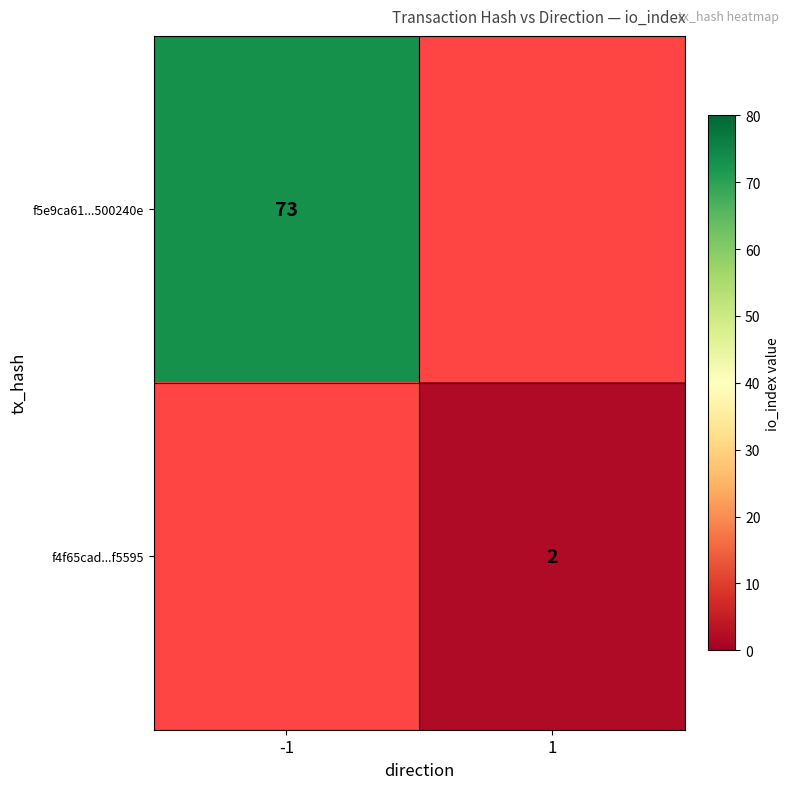

Which label corresponds to the largest value in the chart?

-1